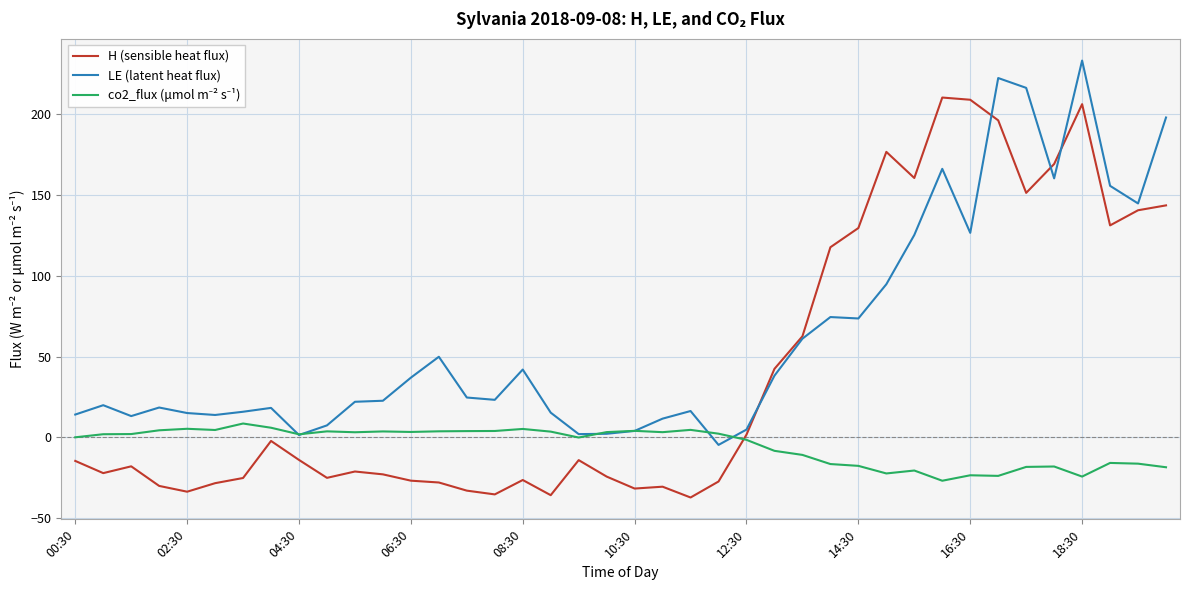

What is the greatest value displayed?

233.3